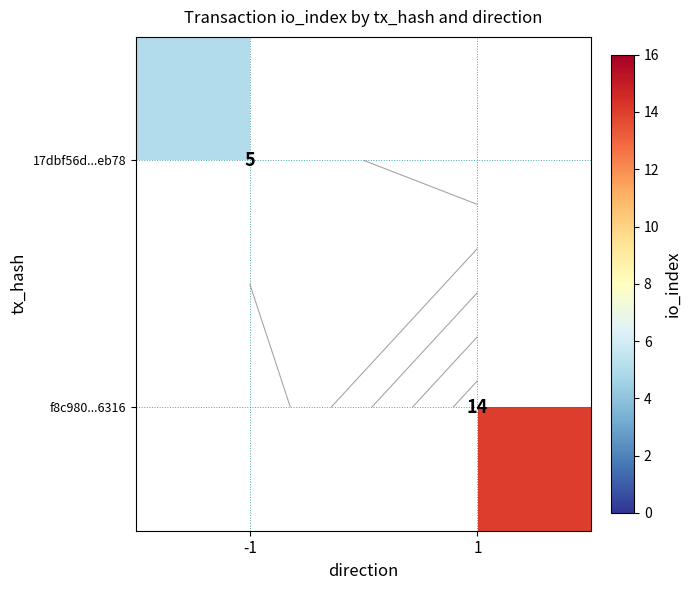

Is the value of f8c980...6316 at 1 greater than the value of 17dbf56d...eb78 at -1?

Yes